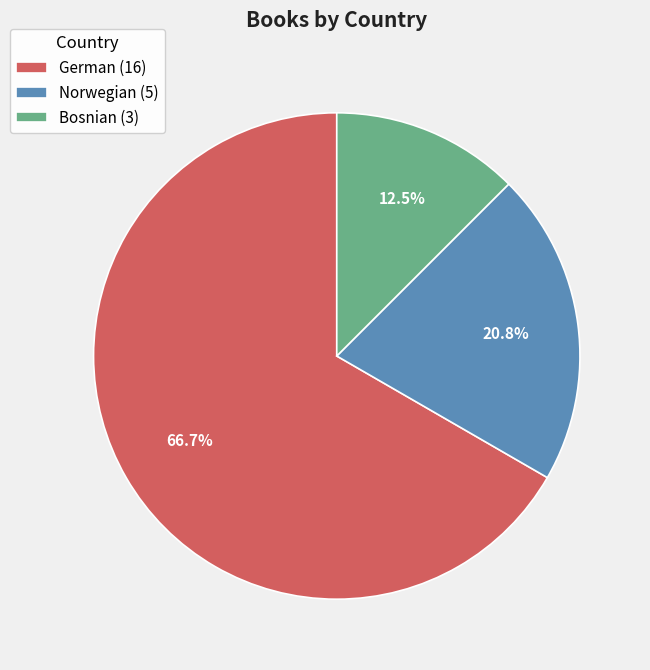

Combined, what portion of the pie is Norwegian and German?

87.5%